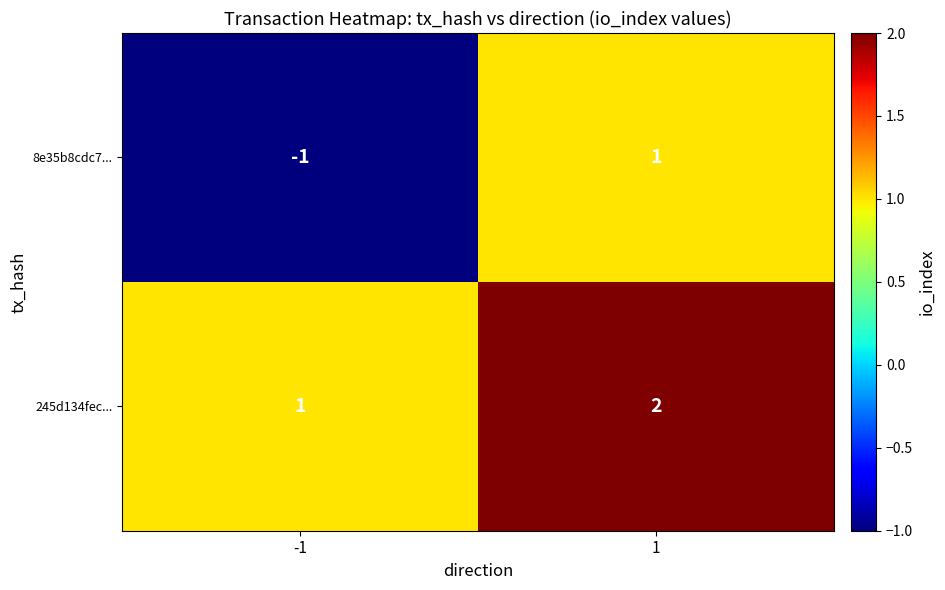

Which label corresponds to the smallest value in the chart?

-1